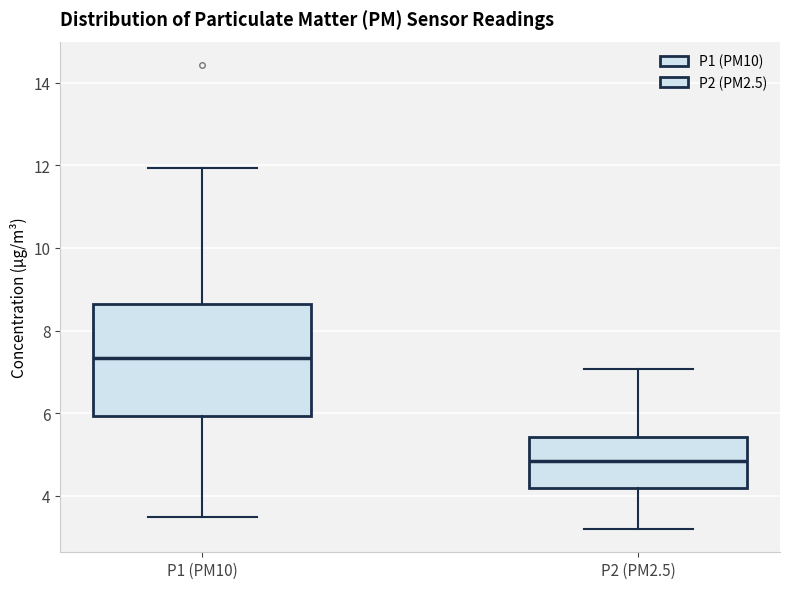

Reading left to right, read every box against the y-axis: the position of its median line, the range the box covers, and the ends of its whiskers. The values are not printed on the chart, so give them approximately, as read against the axis.

P1 (PM10): median 7.4, box 6.0 to 8.6, whiskers 3.6 to 12.0
P2 (PM2.5): median 4.8, box 4.2 to 5.4, whiskers 3.2 to 7.0